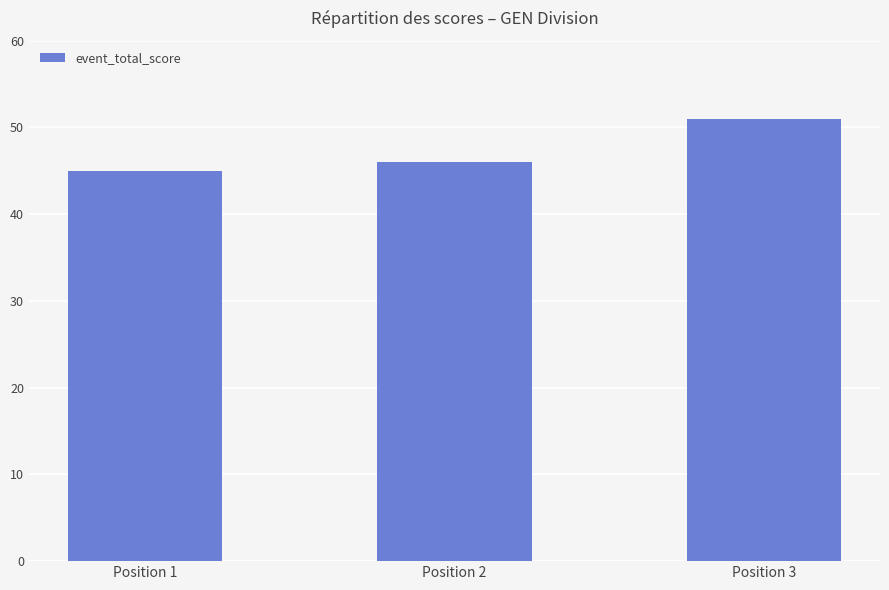

The value at Position 2 is 74. True or false?

False